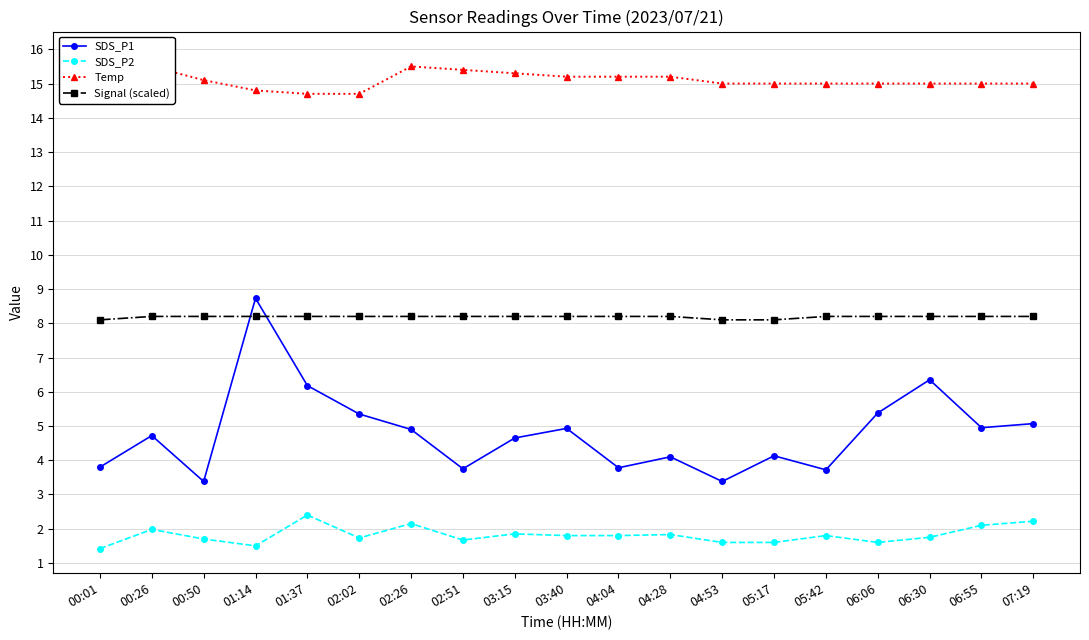

True or false: SDS_P1 has more than 0 points higher than both neighbors.

True